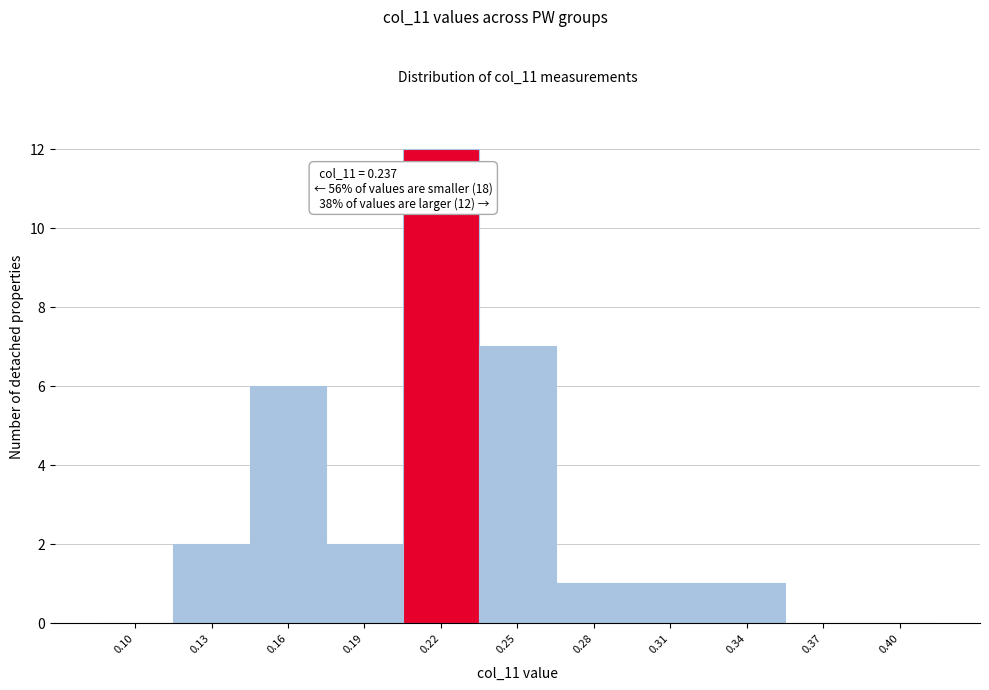

Reading left to right, list all the values displayed in this chart.

0.10=0	0.13=2	0.16=6	0.19=2	0.22=12	0.25=7	0.28=1	0.31=1	0.34=1	0.37=0	0.40=0